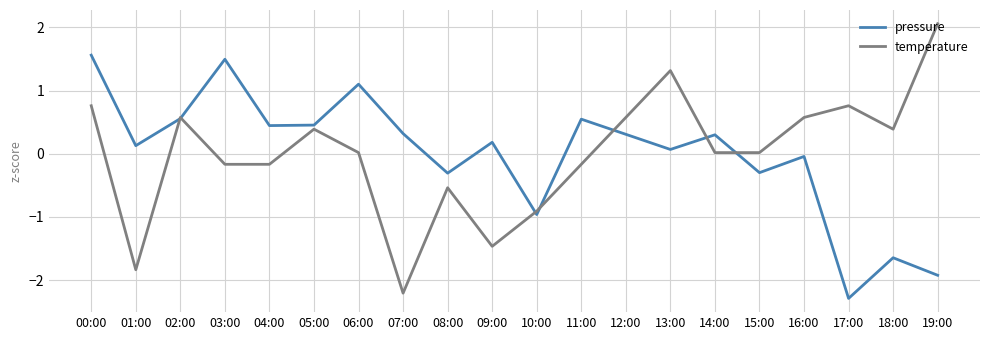

How many series are shown in this chart?

2